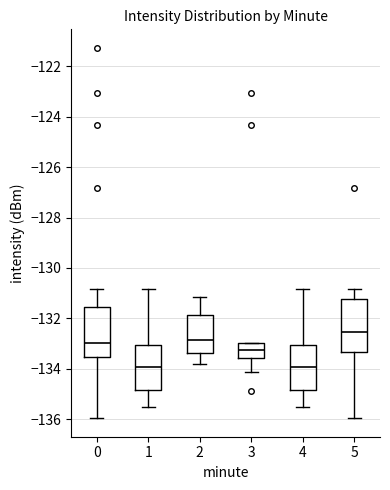

Reading left to right, transcribe this box plot: for each box, give where its median line is, the range the box spans, and where its two whiskers end, as read against the y-axis. The values are not printed on the chart, so give them approximately, as read against the axis.

0: median -133.0, box -133.6 to -131.6, whiskers -136.0 to -130.8
1: median -134.0, box -134.8 to -133.0, whiskers -135.6 to -130.8
2: median -132.8, box -133.4 to -131.8, whiskers -133.8 to -131.2
3: median -133.2, box -133.6 to -133.0, whiskers -134.2 to -133.0
4: median -134.0, box -134.8 to -133.0, whiskers -135.6 to -130.8
5: median -132.6, box -133.4 to -131.2, whiskers -136.0 to -130.8